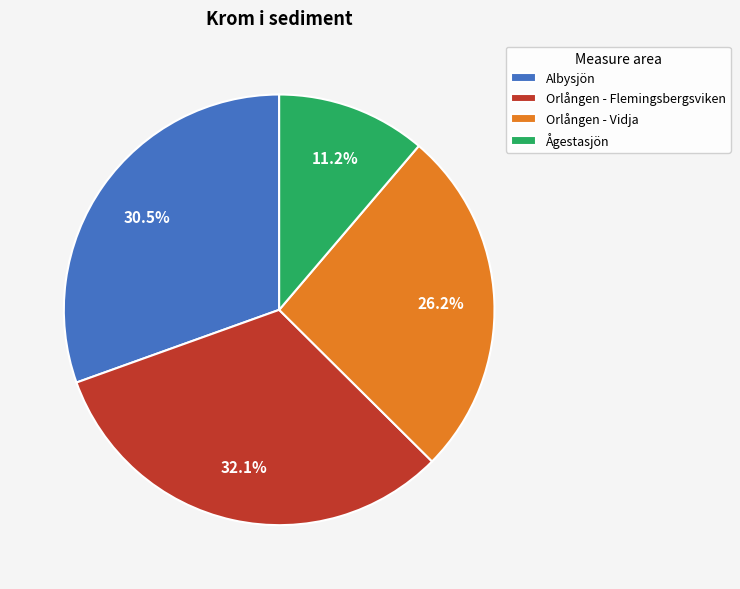

Is there a majority slice in this chart?

No